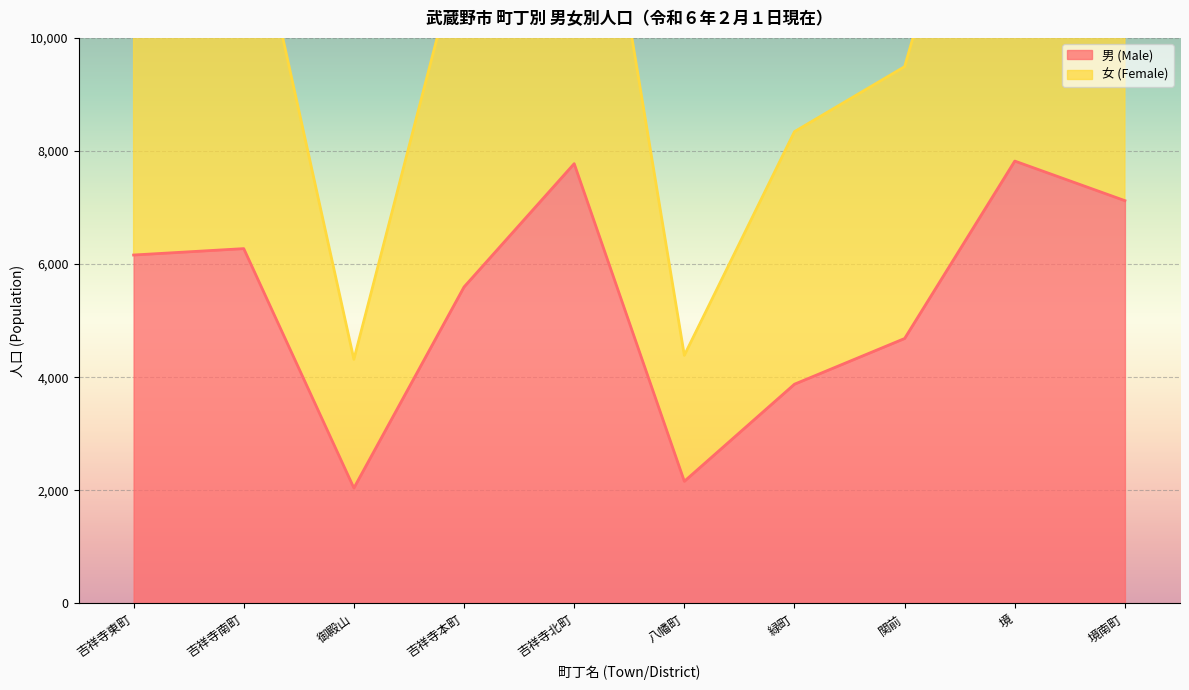

How many lines are shown in the chart?

2